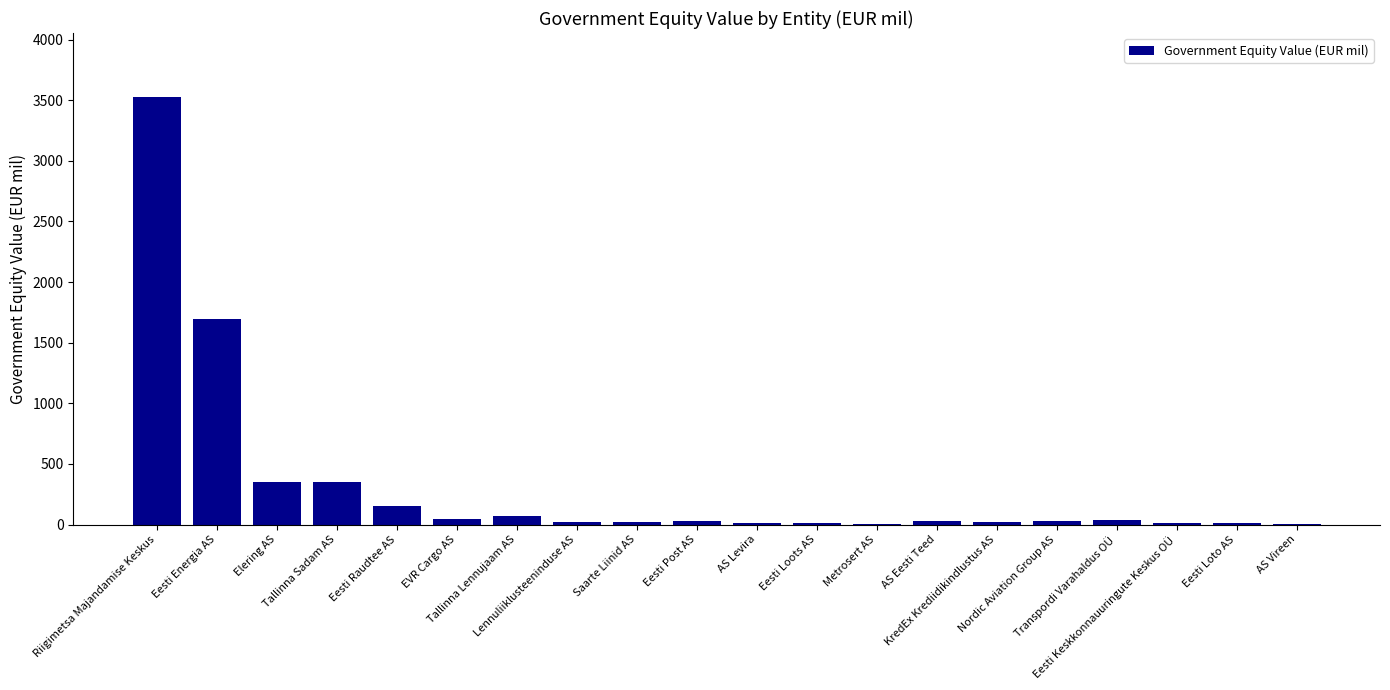

Read the value at AS Eesti Teed.

25.0